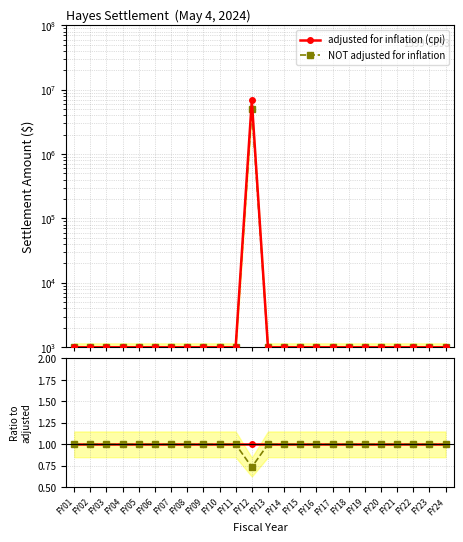

True or false: NOT adjusted for inflation and adjusted for inflation (cpi) cross at least once.

False